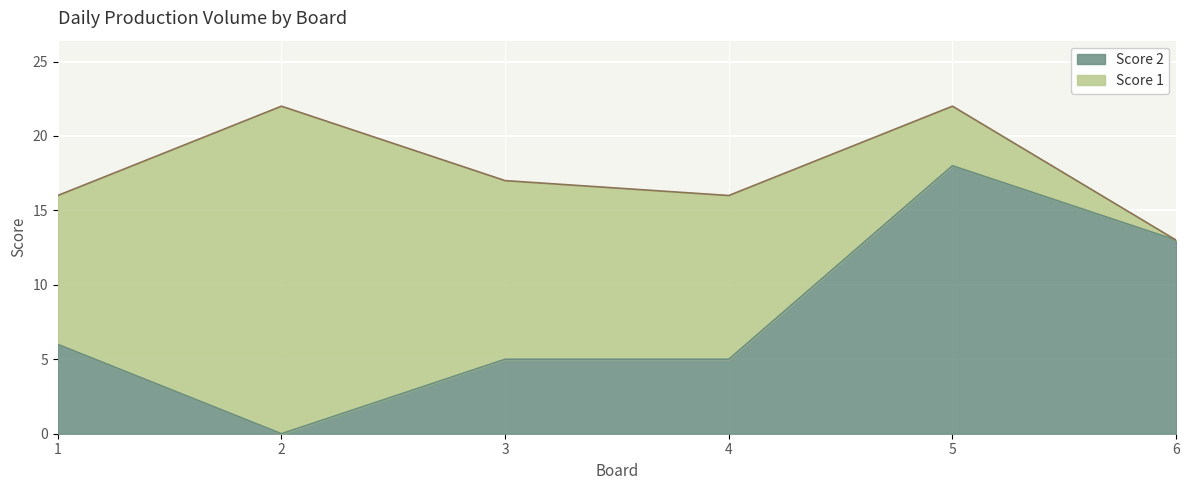

What is the average value?

8